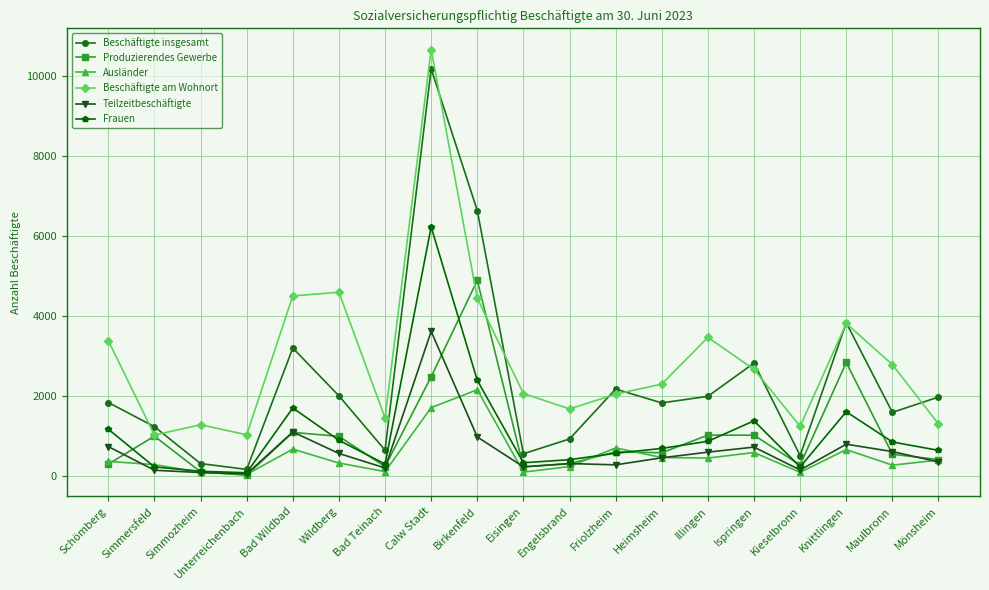

What is the sum of all Frauen values?

20834